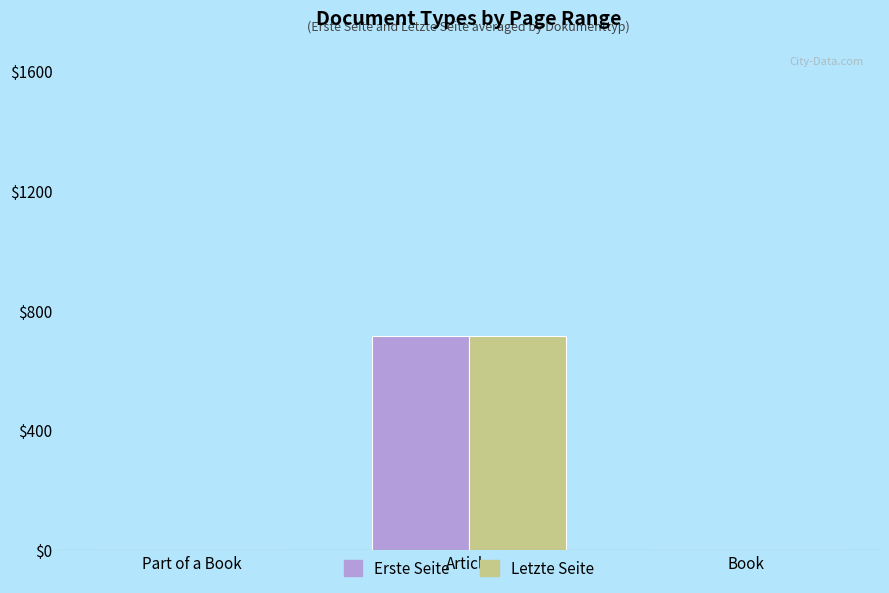

The Letzte Seite series shows 716 at Article. True or false?

True